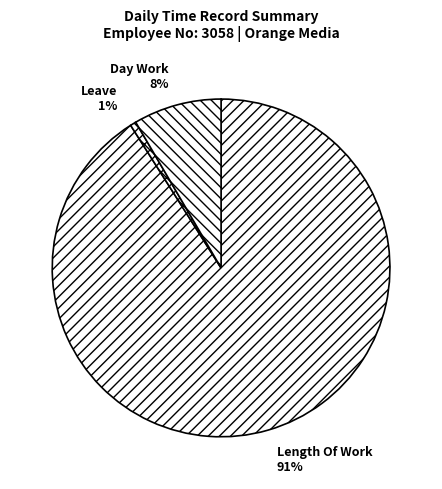

To the nearest percent, what is the difference between the largest and smallest slice percentages?

90%